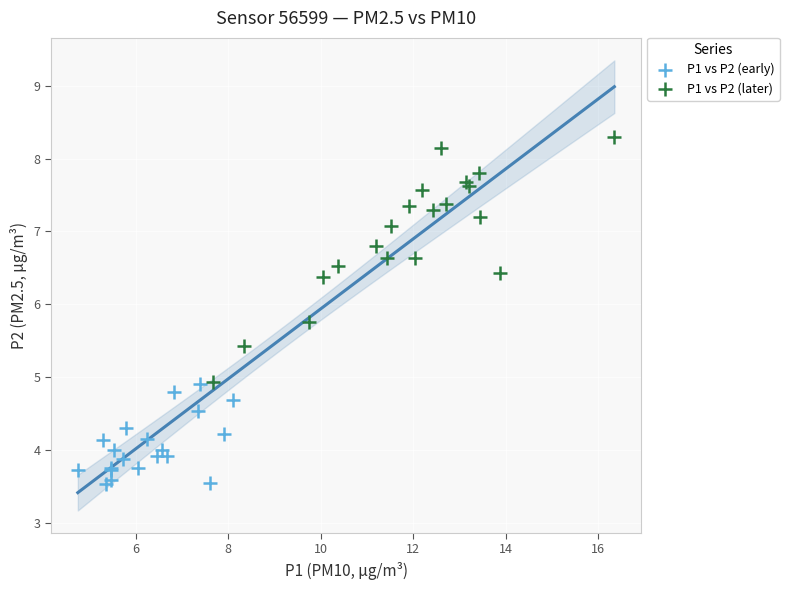

Which series contains the highest Y value?

P1 vs P2 (later)